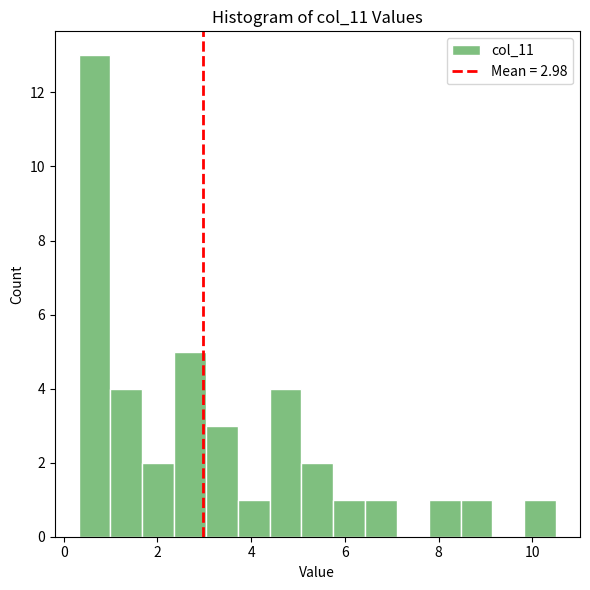

Around what value on the x-axis is the tallest bar? Give the approximate position of its centre, as read against the axis.

0.6